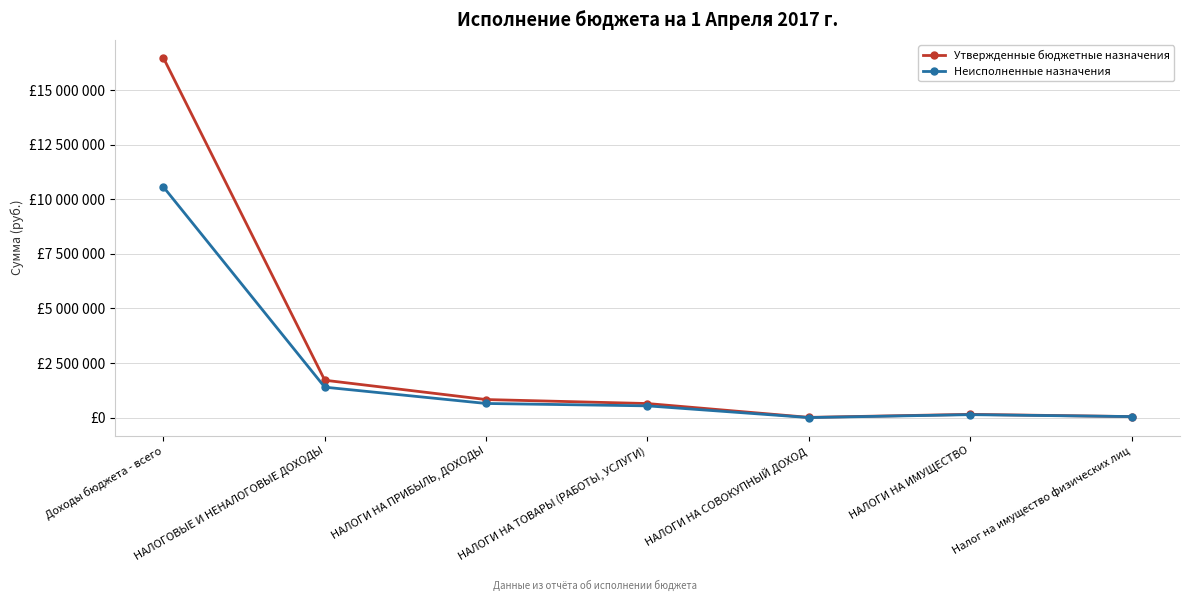

The Неисполненные назначения series shows 4244113.2 at Доходы бюджета - всего. True or false?

False